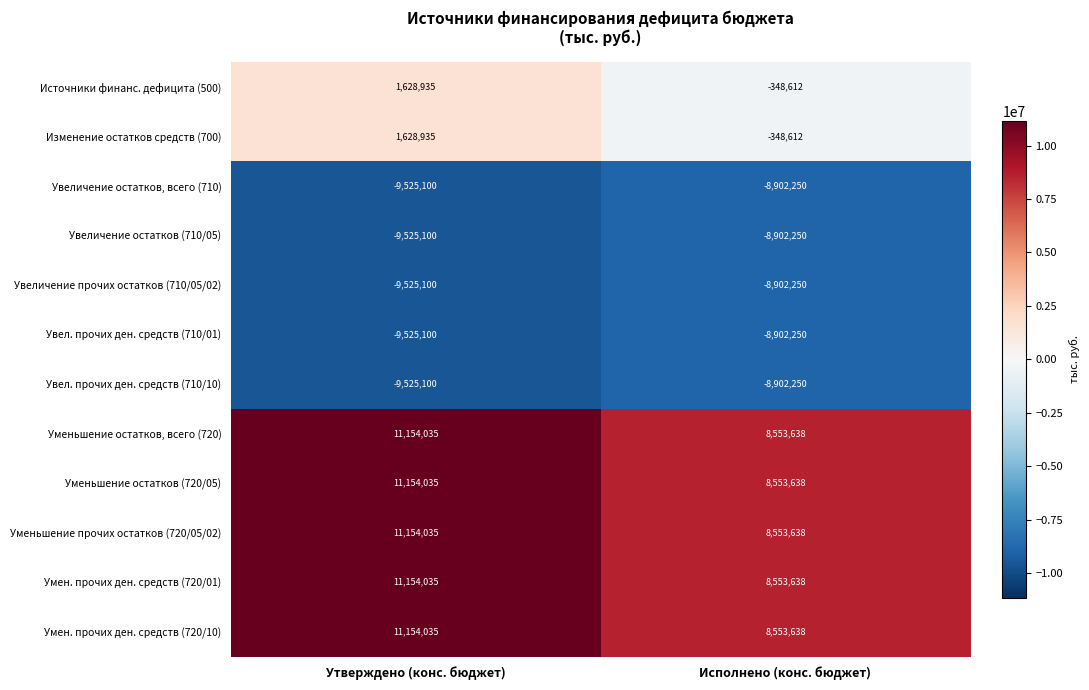

What is the difference between the highest and lowest values at Исполнено (конс. бюджет)?

17455888